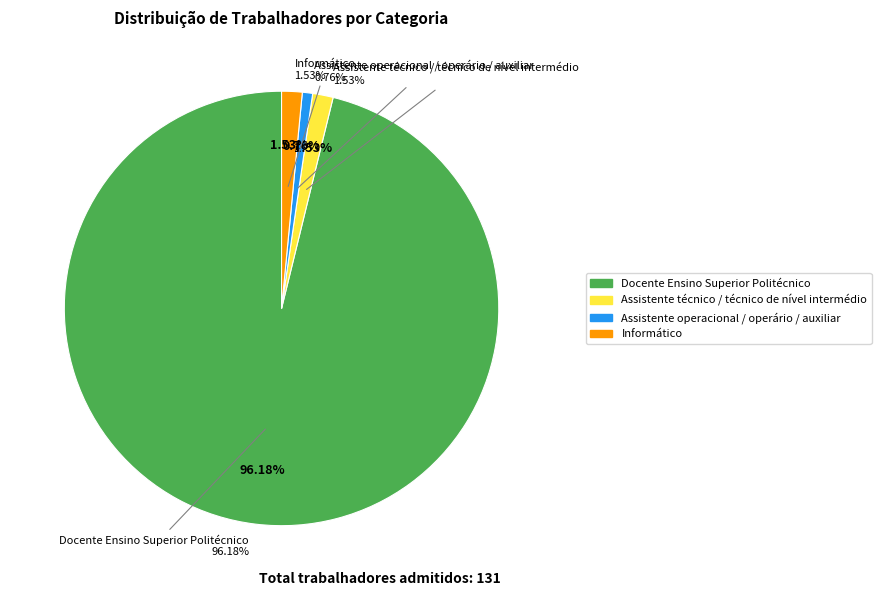

To the nearest percent, what is the average slice percentage?

25%